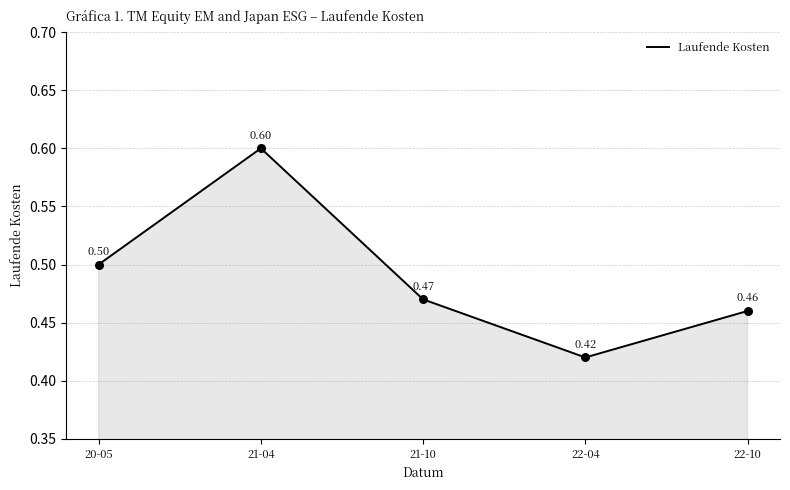

What is the change in value from 21-04 to 22-04?

-0.2